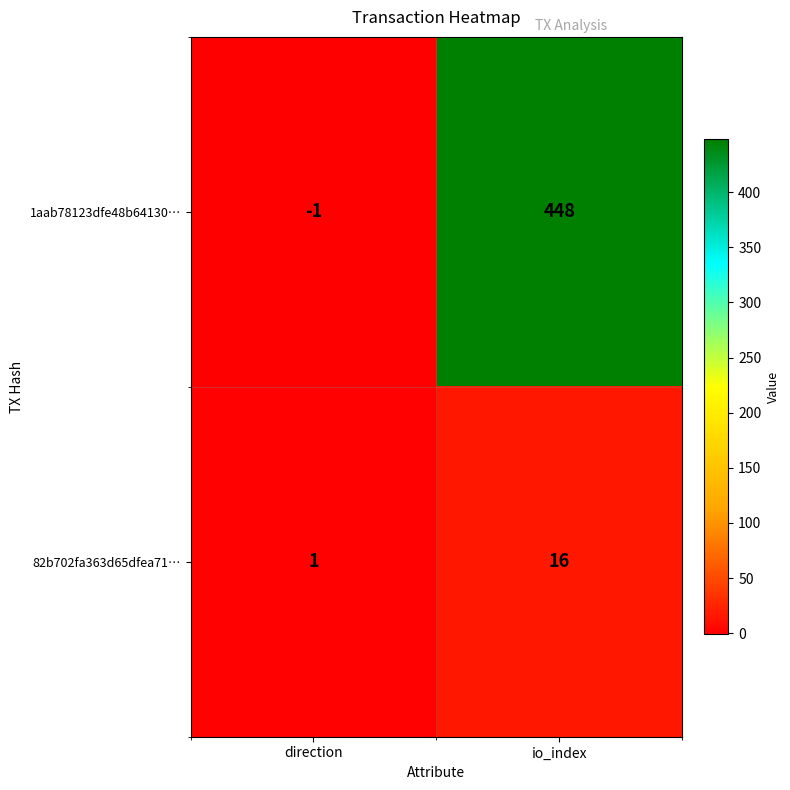

Which category has the lowest value across all series?

direction